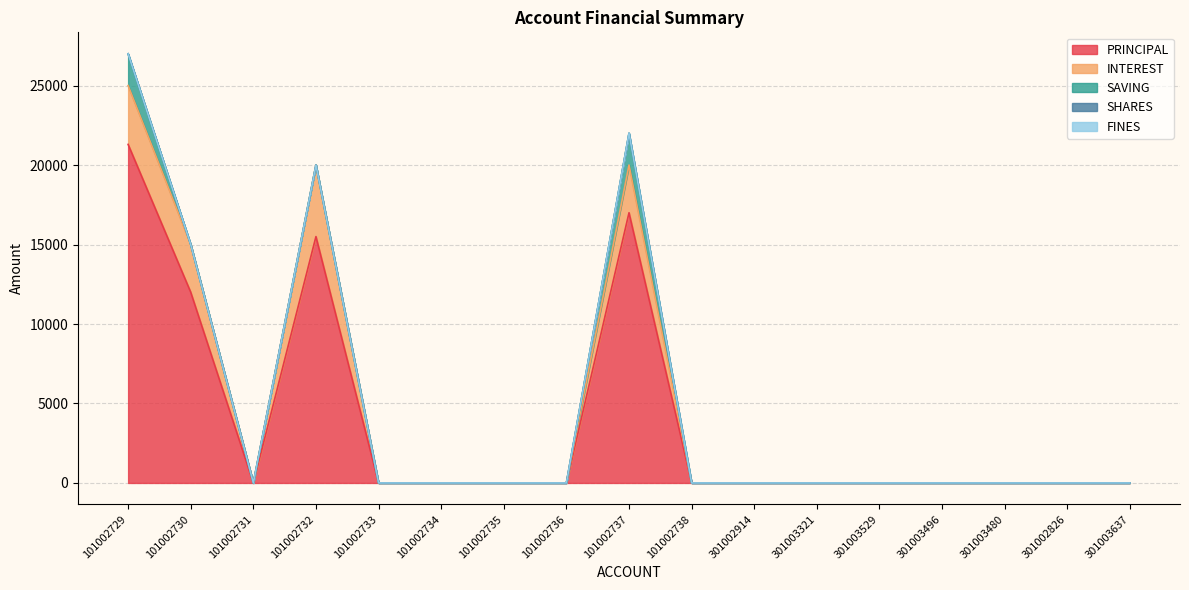

Which has a higher value, 101002732 or 101002729?

101002729